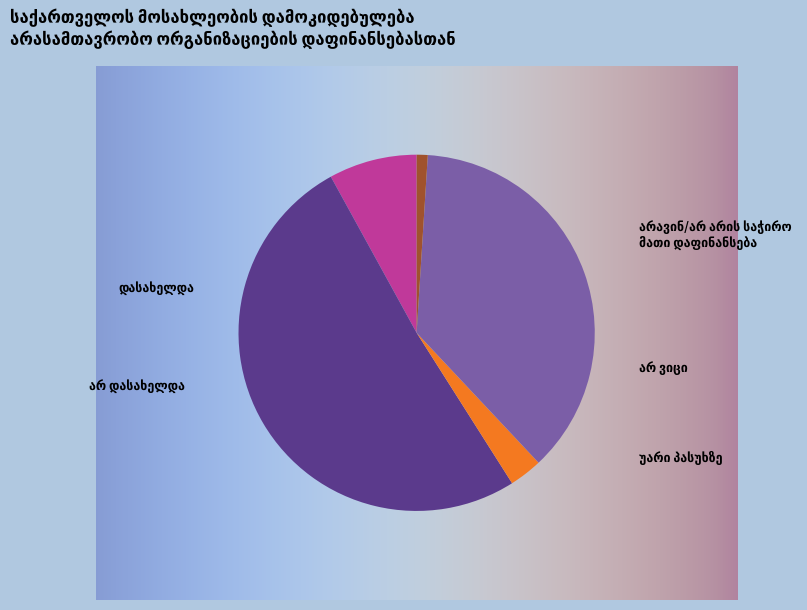

True or false: არ ვიცი accounts for 48% of the total.

False